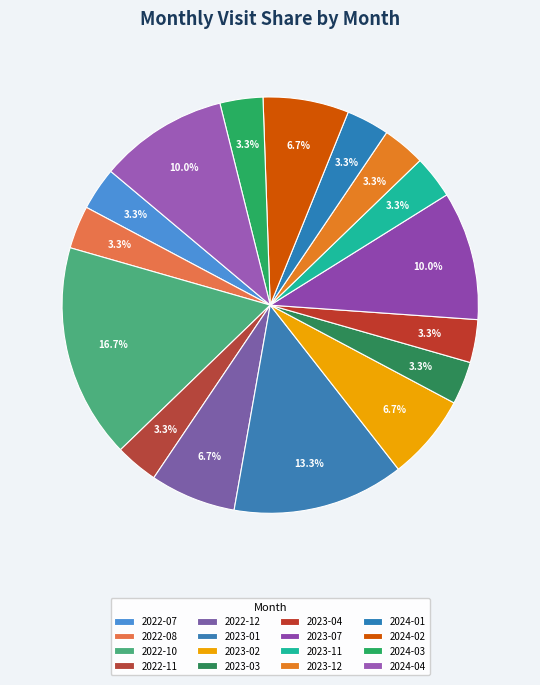

How much of the chart is everything except 2023-01?

86.7%